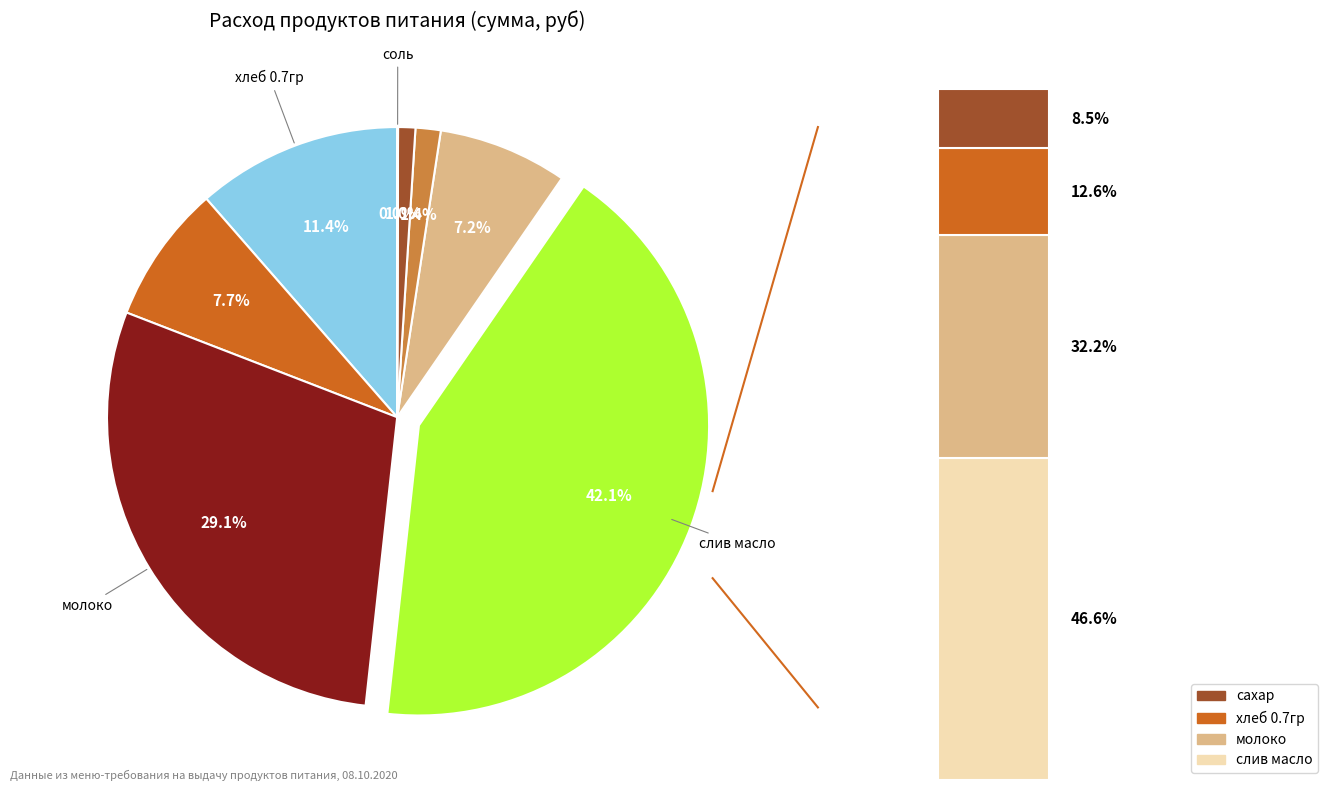

What percentage is the слив масло slice, to the nearest percent?

42%